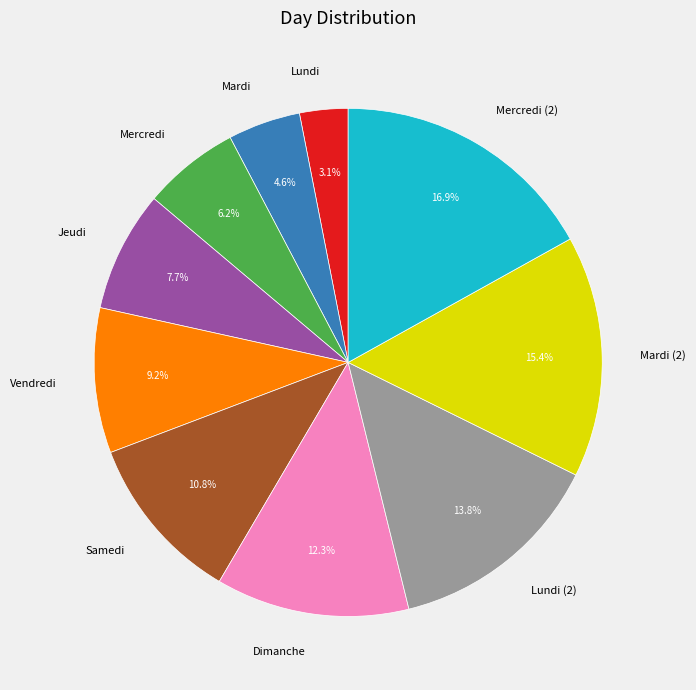

What percentage is the Mardi slice, to the nearest percent?

5%